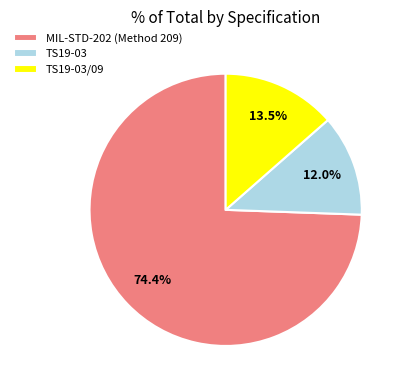

How many slices are in this pie chart?

3